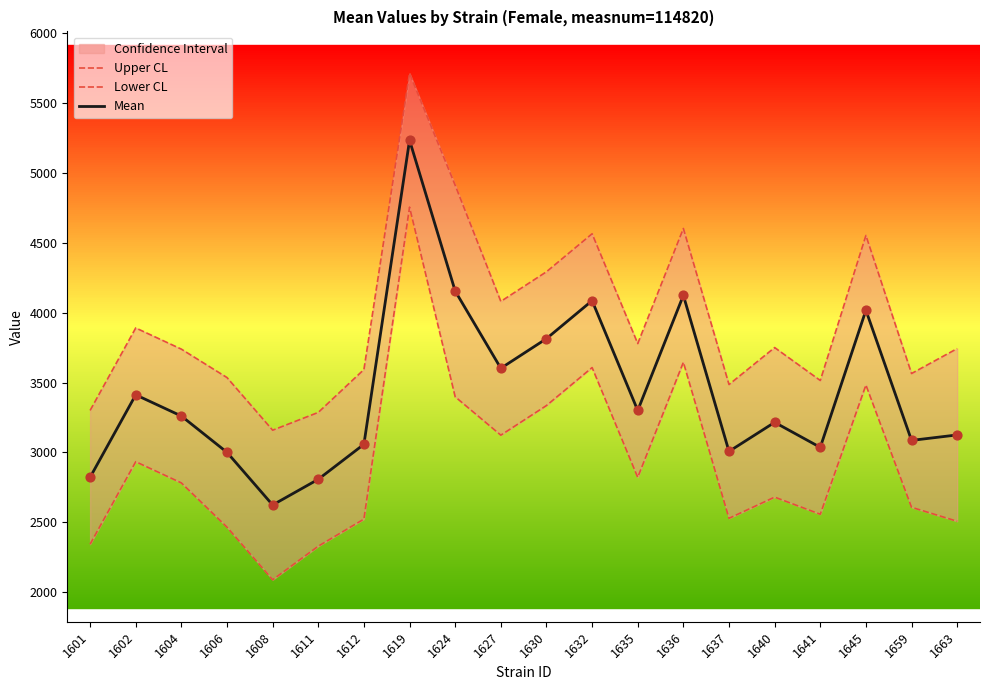

Which series reaches the minimum Y coordinate?

Lower CL